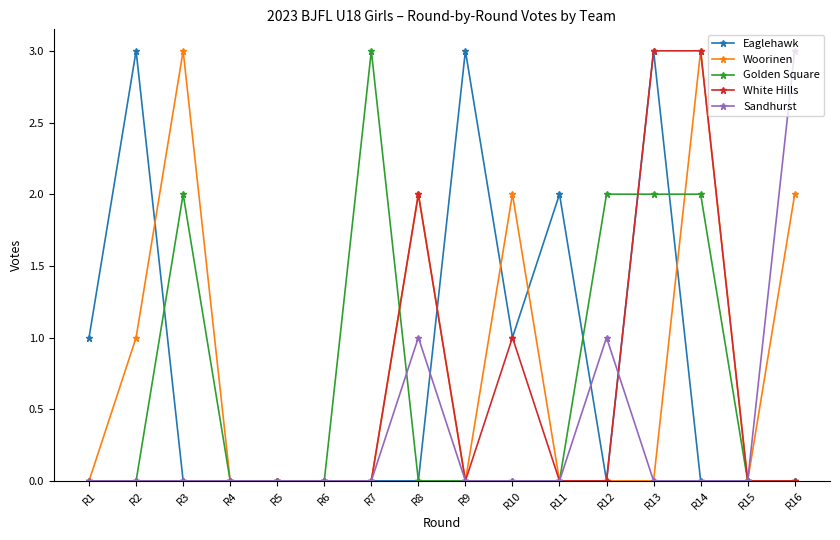

How many categories are shown in the chart?

16